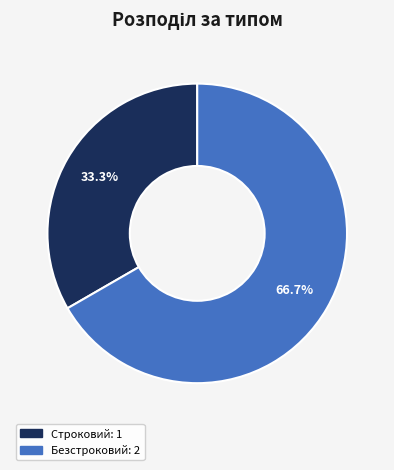

To the nearest percent, what portion does Безстроковий represent?

67%